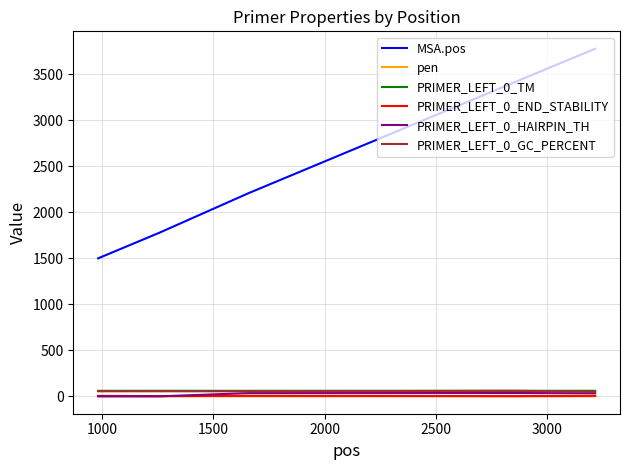

Does the chart display data point markers on the line(s)?

No